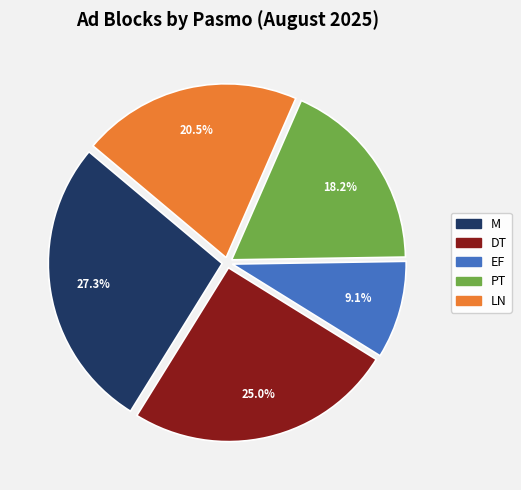

The PT slice represents 11% of the pie. True or false?

False